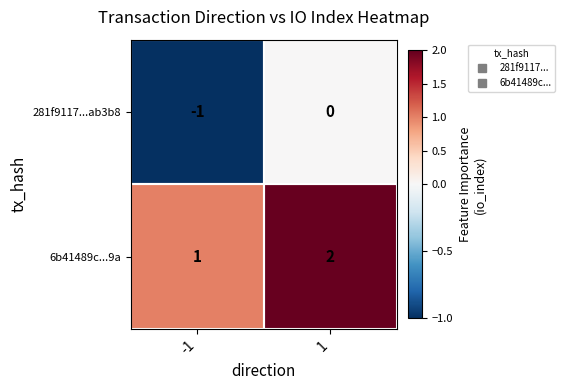

Is the value of 6b41489c...9a at -1 greater than the value of 281f9117...ab3b8 at 1?

Yes